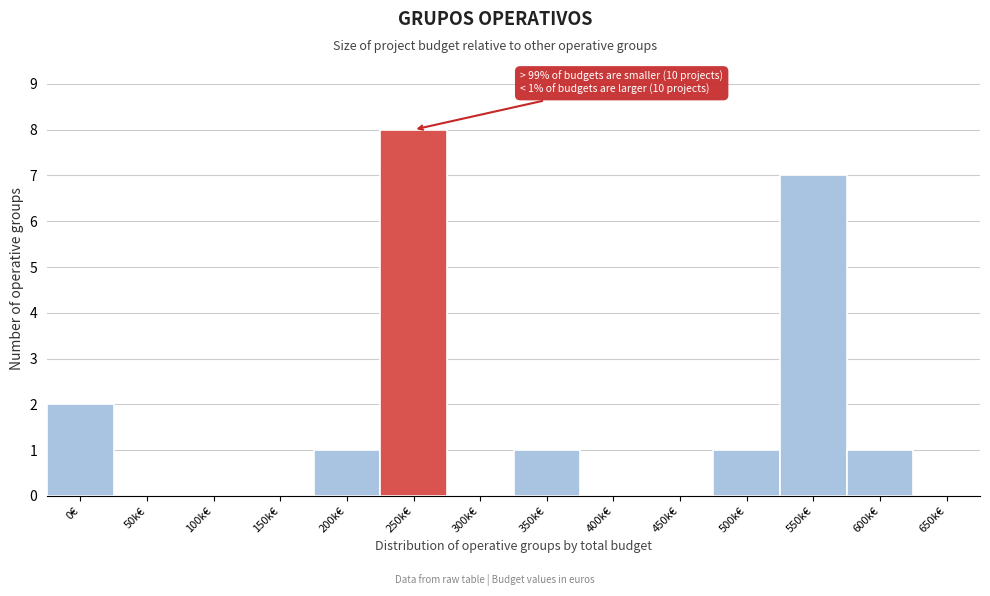

Between 650k€ and 500k€, which is larger?

500k€